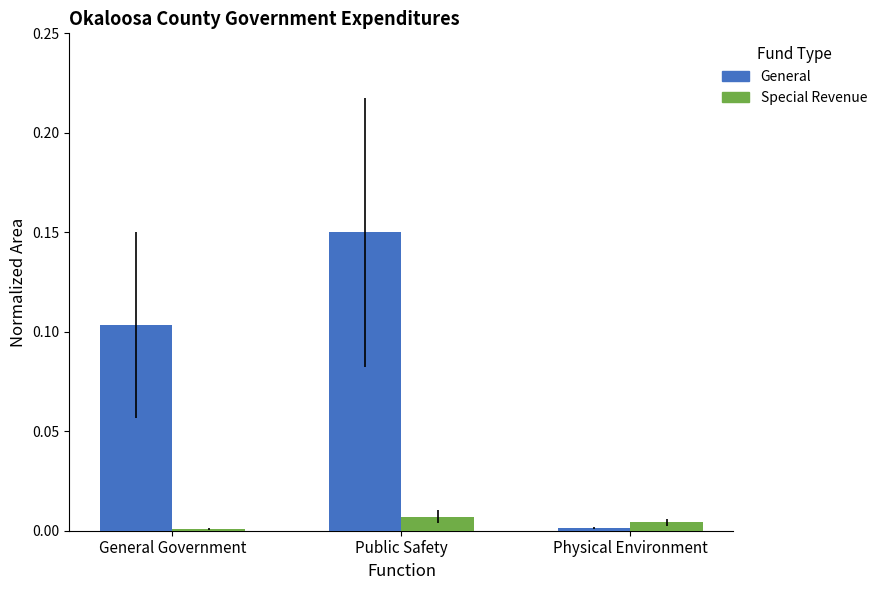

The value of Special Revenue at Public Safety is 0.0. True or false?

True